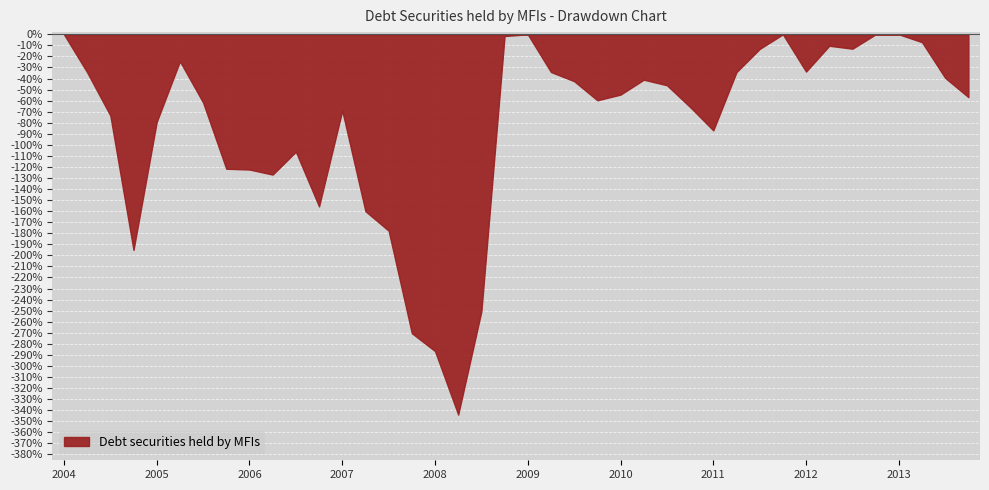

The chart shows a value of -54.6 at 2010. True or false?

True